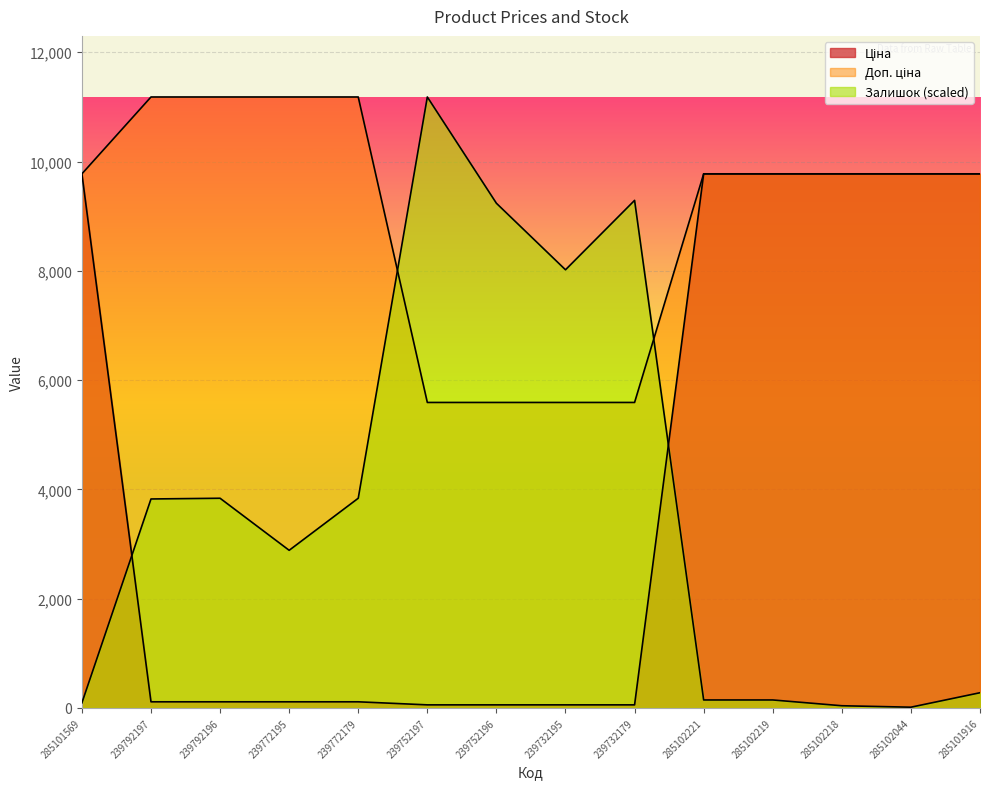

Is the value of Залишок at 239732195 greater than the value of Ціна at 285102219?

No